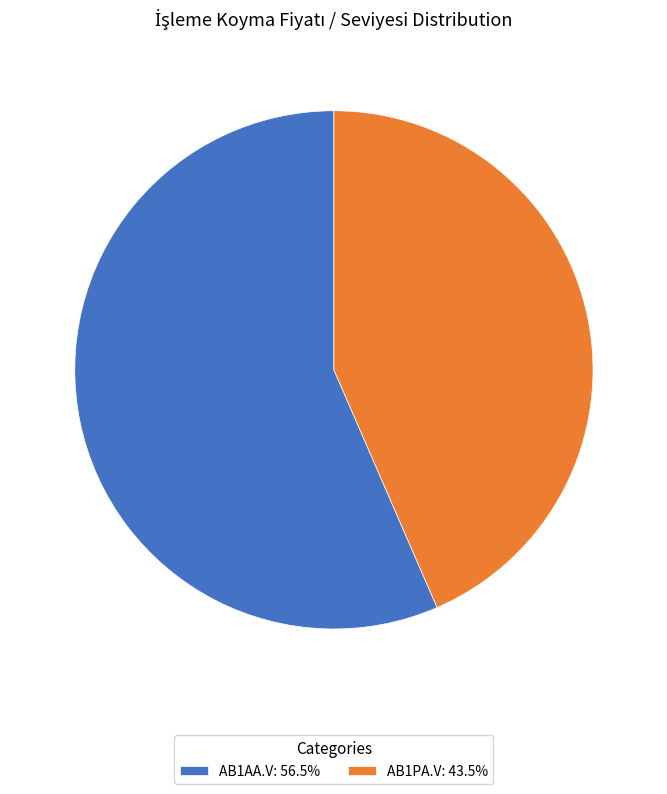

Which slice represents more than half of the pie?

AB1AA.V